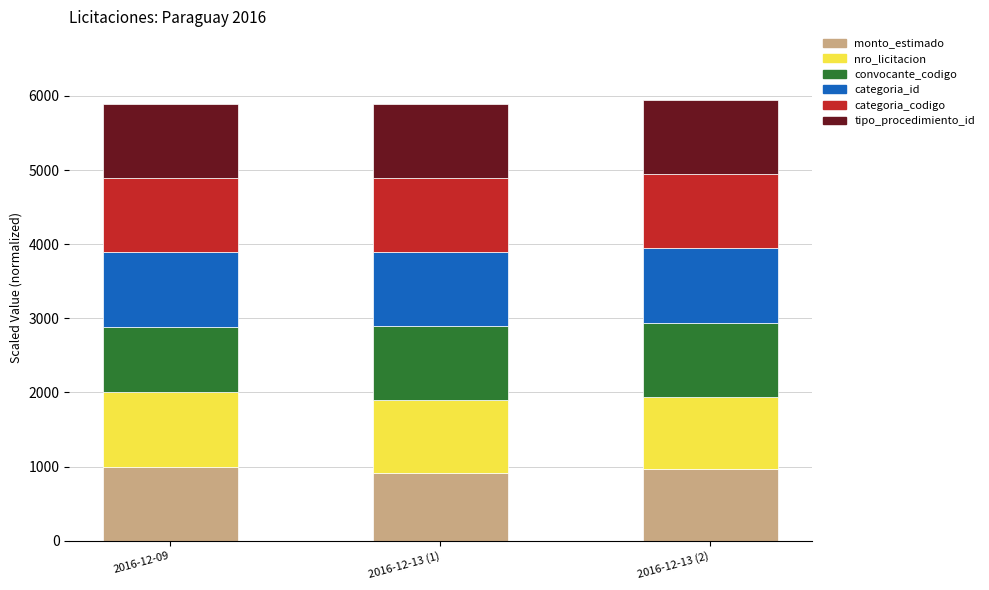

What are all the series names shown in the legend?

monto_estimado, nro_licitacion, convocante_codigo, categoria_id, categoria_codigo, tipo_procedimiento_id